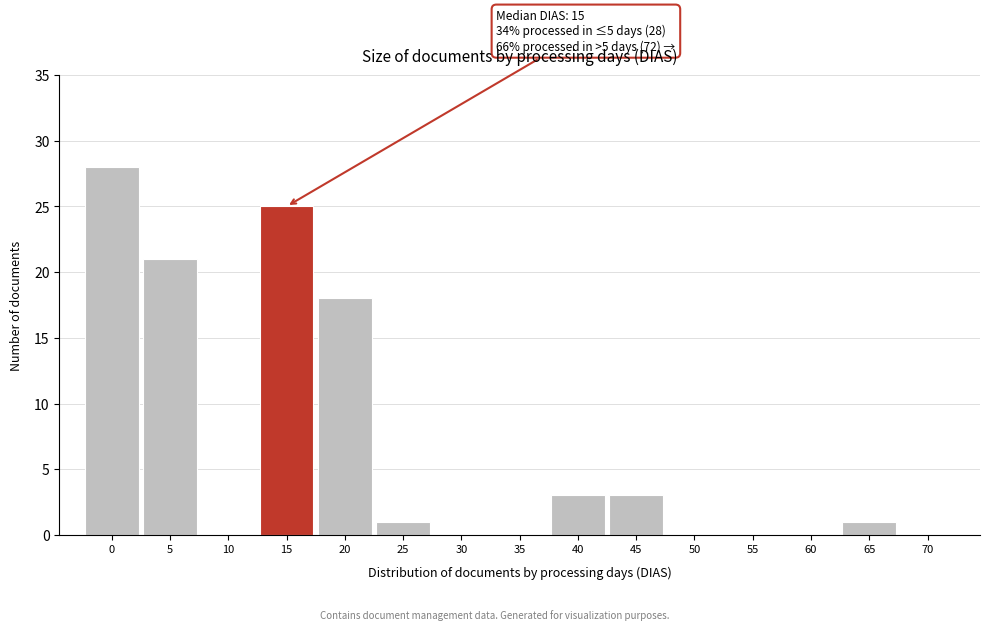

Reading left to right, extract all data points from this chart.

0=28	5=21	10=0	15=25	20=18	25=1	30=0	35=0	40=3	45=3	50=0	55=0	60=0	65=1	70=0